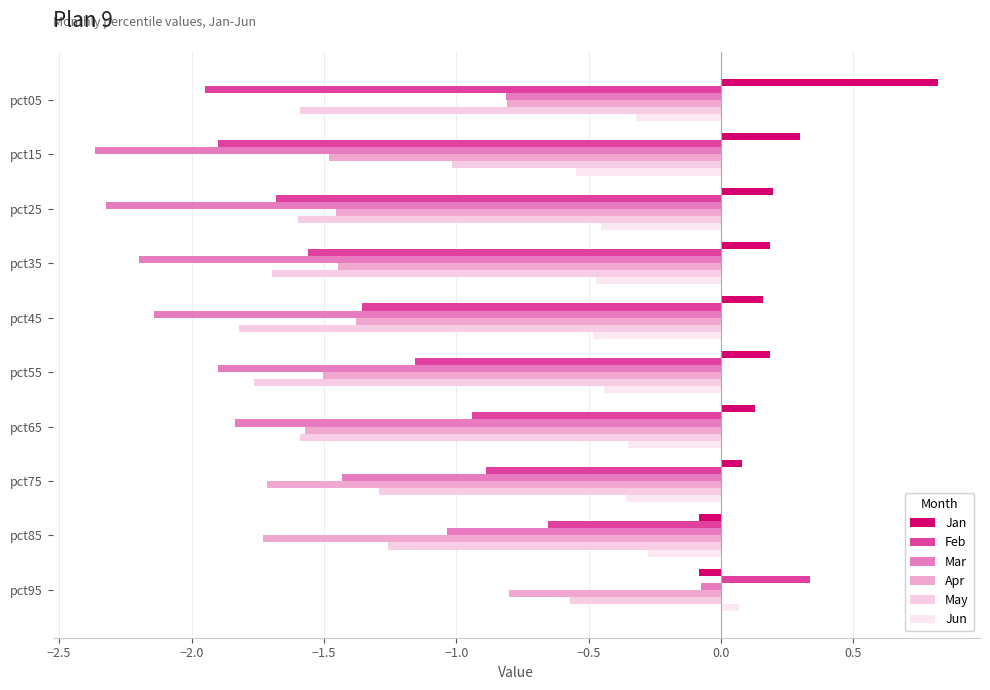

Reading right to left, list all the values displayed in this chart.

Jan: -0.1	-0.1	0.1	0.1	0.2	0.2	0.2	0.2	0.3	0.8
Feb: 0.3	-0.7	-0.9	-0.9	-1.2	-1.4	-1.6	-1.7	-1.9	-1.9
Mar: -0.1	-1.0	-1.4	-1.8	-1.9	-2.1	-2.2	-2.3	-2.4	-0.8
Apr: -0.8	-1.7	-1.7	-1.6	-1.5	-1.4	-1.4	-1.5	-1.5	-0.8
May: -0.6	-1.3	-1.3	-1.6	-1.8	-1.8	-1.7	-1.6	-1.0	-1.6
Jun: 0.1	-0.3	-0.4	-0.4	-0.4	-0.5	-0.5	-0.5	-0.5	-0.3